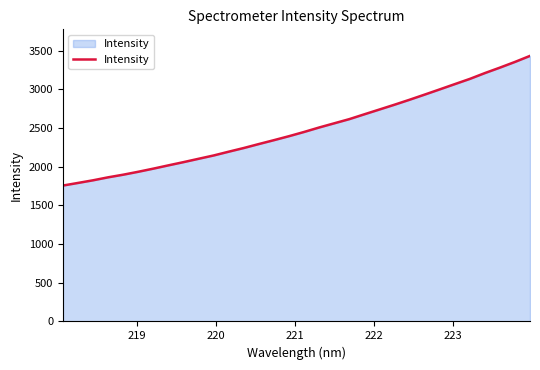

Reading right to left, what are all the values shown in this chart?

3433.3	3355.2	3281.7	3211.1	3135.7	3068.2	3000.0	2932.8	2866.4	2802.3	2740.2	2678.4	2615.8	2561.8	2507.8	2450.1	2395.5	2344.1	2294.0	2242.6	2195.1	2146.2	2103.2	2059.9	2018.4	1975.9	1935.4	1897.5	1863.5	1825.0	1790.8	1757.1